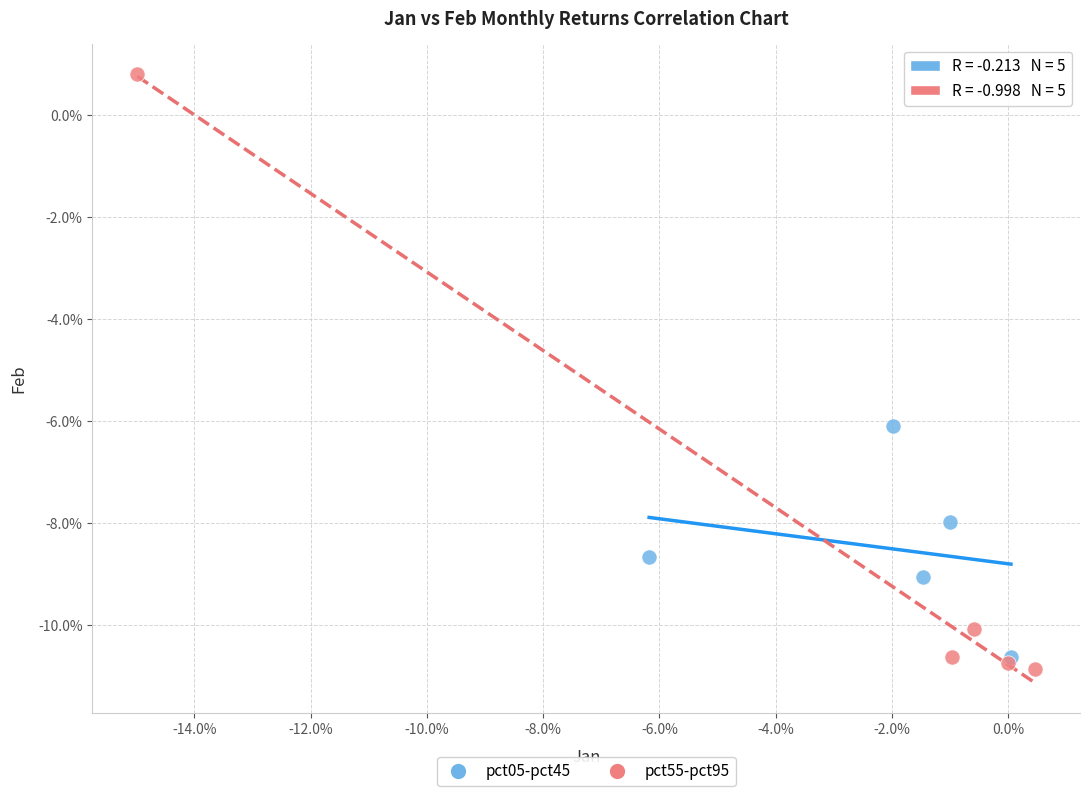

Which series has the widest spread of Y values?

pct55-pct95